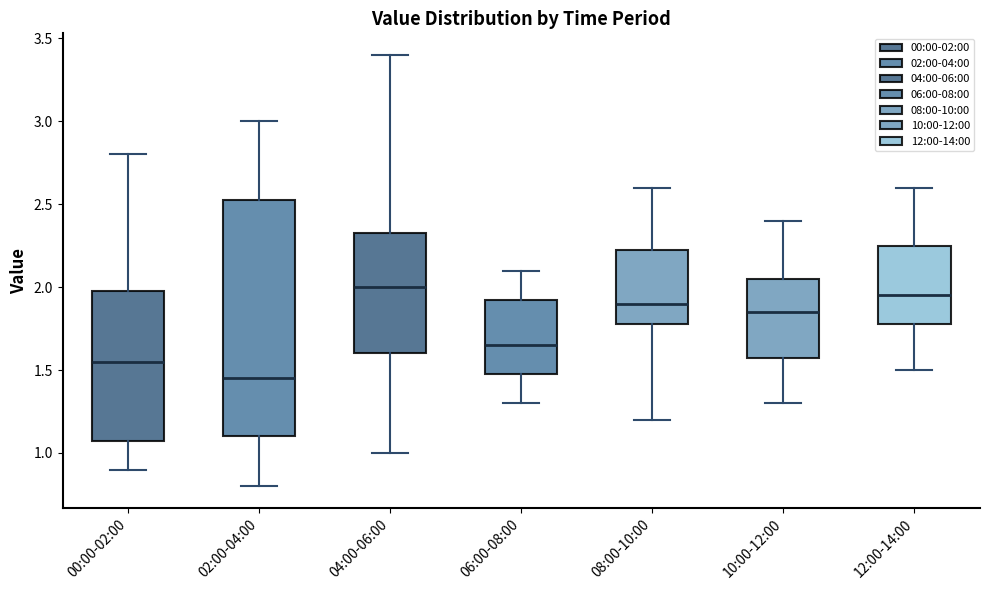

Reading left to right, transcribe this box plot: for each box, give where its median line is, the range the box spans, and where its two whiskers end, as read against the y-axis. The values are not printed on the chart, so give them approximately, as read against the axis.

00:00-02:00: median 1.55, box 1.10 to 2.00, whiskers 0.90 to 2.80
02:00-04:00: median 1.45, box 1.10 to 2.55, whiskers 0.80 to 3.00
04:00-06:00: median 2.00, box 1.60 to 2.35, whiskers 1.00 to 3.40
06:00-08:00: median 1.65, box 1.50 to 1.95, whiskers 1.30 to 2.10
08:00-10:00: median 1.90, box 1.80 to 2.25, whiskers 1.20 to 2.60
10:00-12:00: median 1.85, box 1.60 to 2.05, whiskers 1.30 to 2.40
12:00-14:00: median 1.95, box 1.80 to 2.25, whiskers 1.50 to 2.60